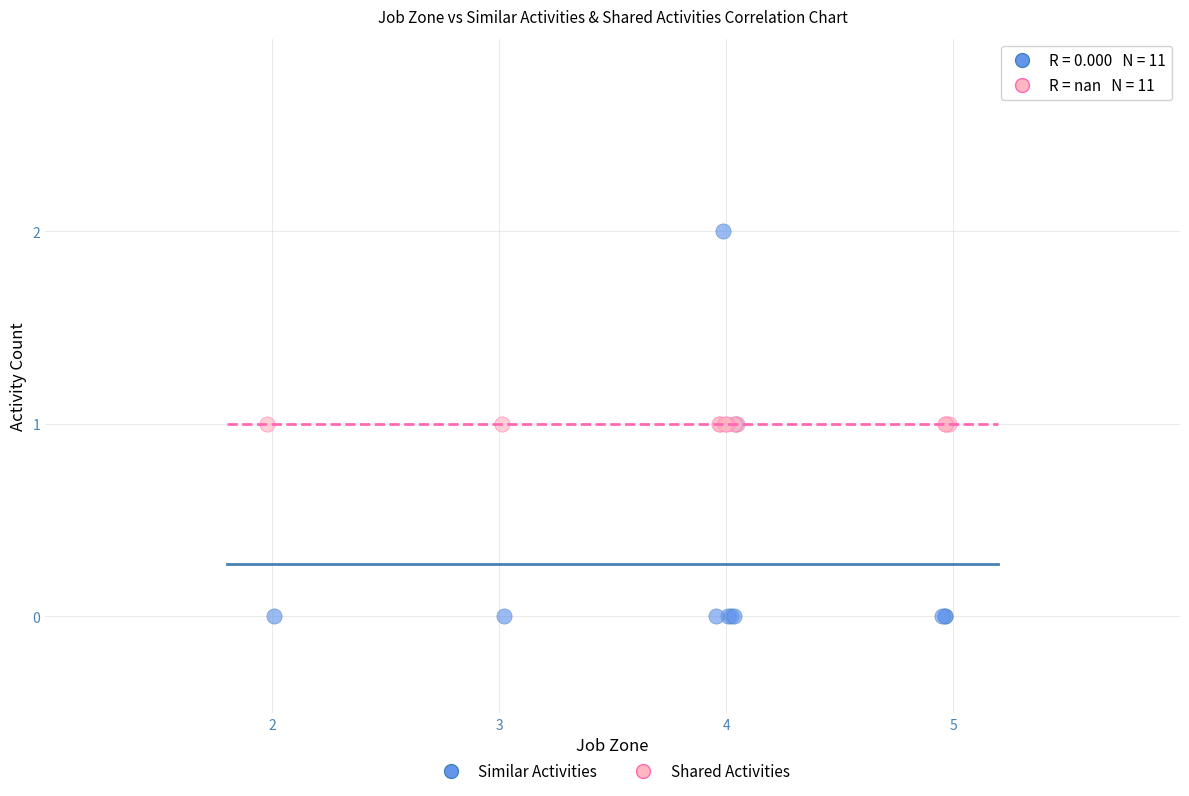

Which series contains the highest Y value?

Similar Activities